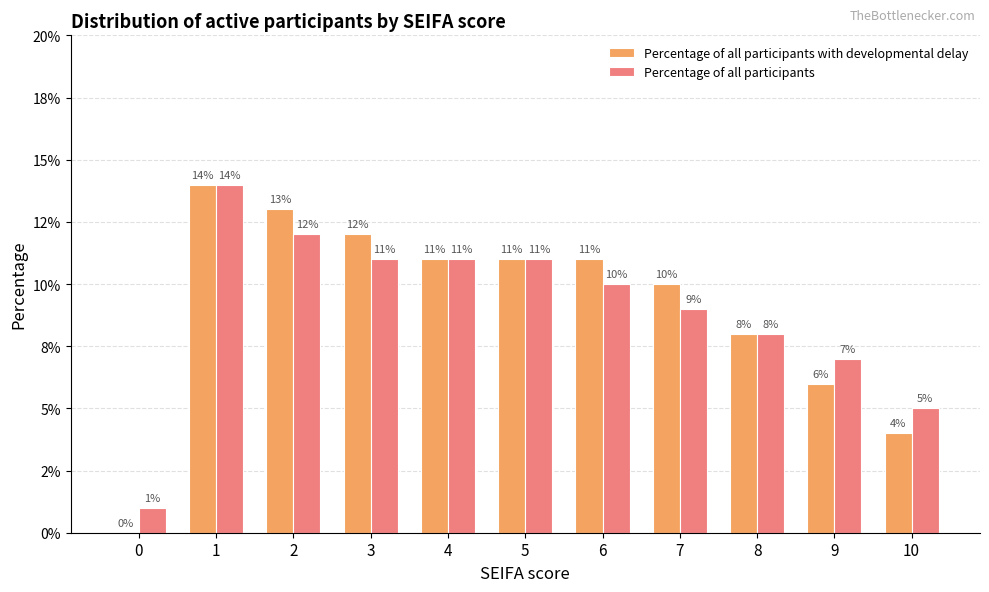

Are the bars grouped side by side (vs. stacked)?

Yes